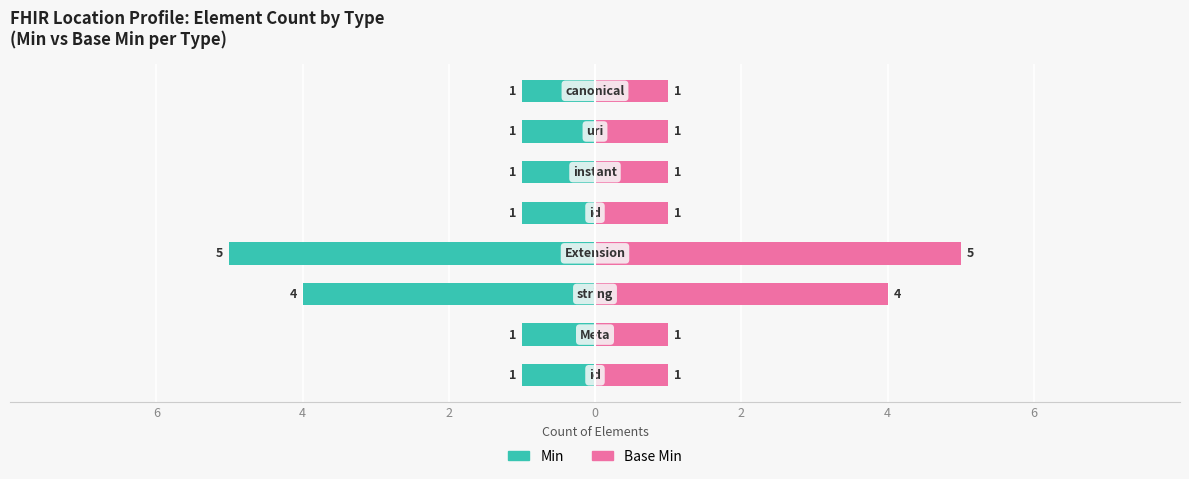

At 2, list the series in order from smallest to largest.

Min, Base Min